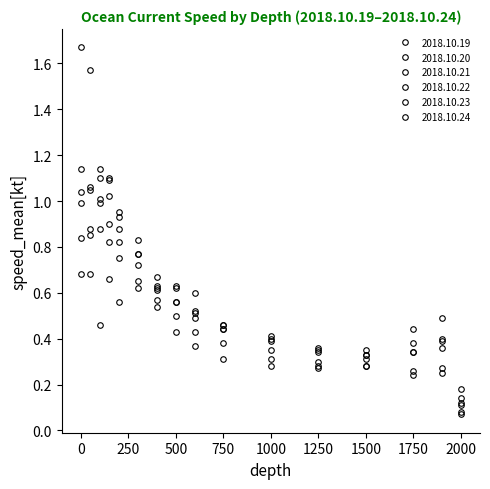

Is this an area chart (filled region under the line)?

No